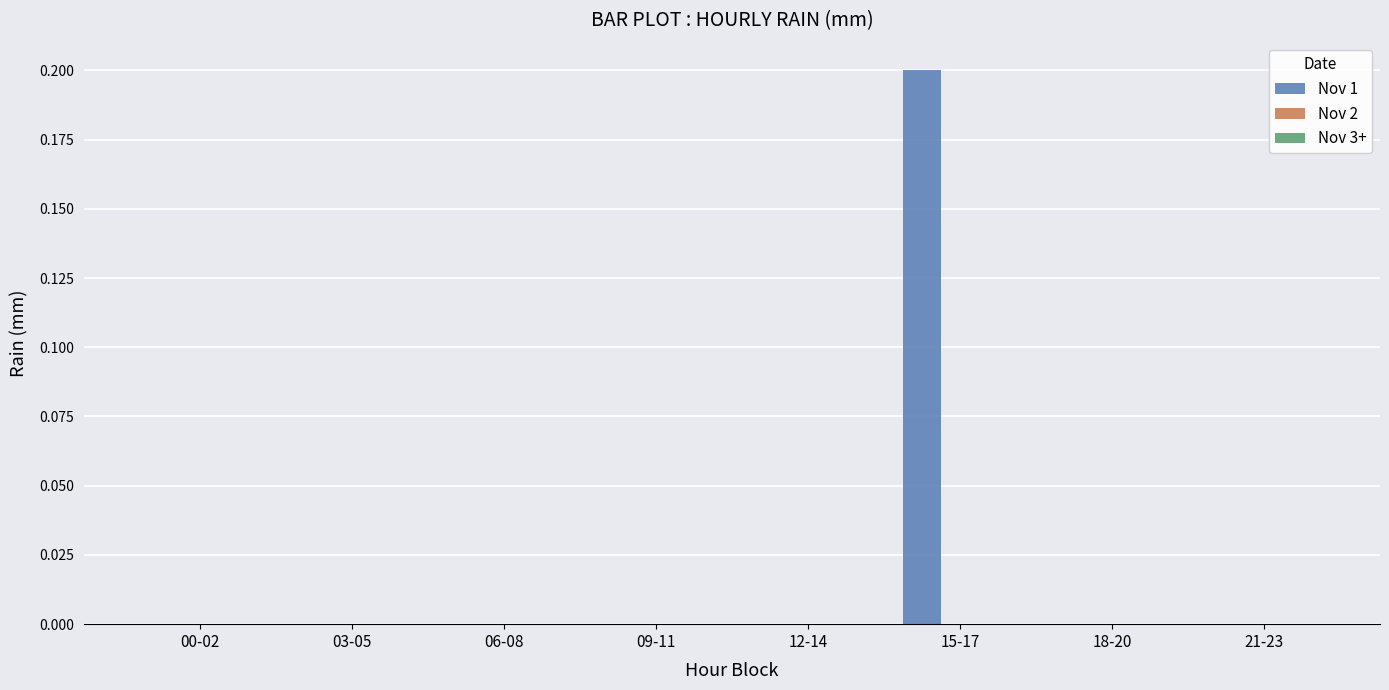

The value at 15-17 is 0.3. True or false?

False